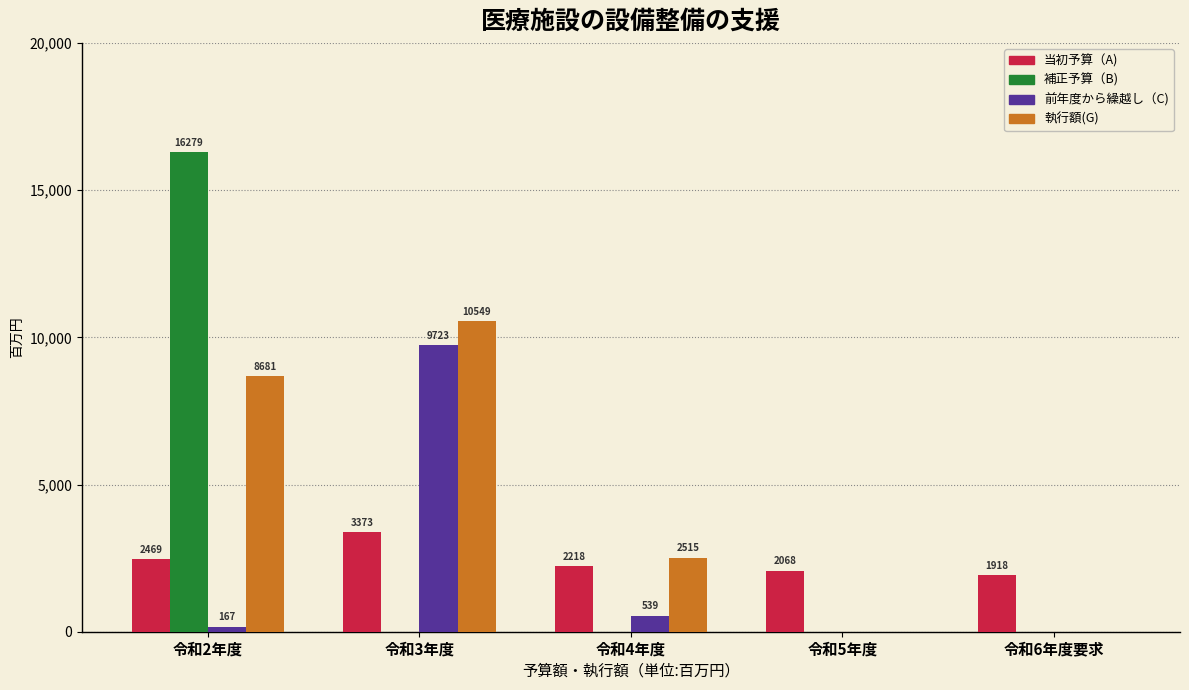

Reading left to right, what are all the values shown in this chart?

当初予算（A): 令和2年度=2469	令和3年度=3373	令和4年度=2218	令和5年度=2068	令和6年度要求=1918
補正予算（B): 令和2年度=16279	令和3年度=0	令和4年度=0	令和5年度=0	令和6年度要求=0
前年度から繰越し（C): 令和2年度=167	令和3年度=9723	令和4年度=539	令和5年度=0	令和6年度要求=0
執行額(G): 令和2年度=8681	令和3年度=10549	令和4年度=2515	令和5年度=0	令和6年度要求=0